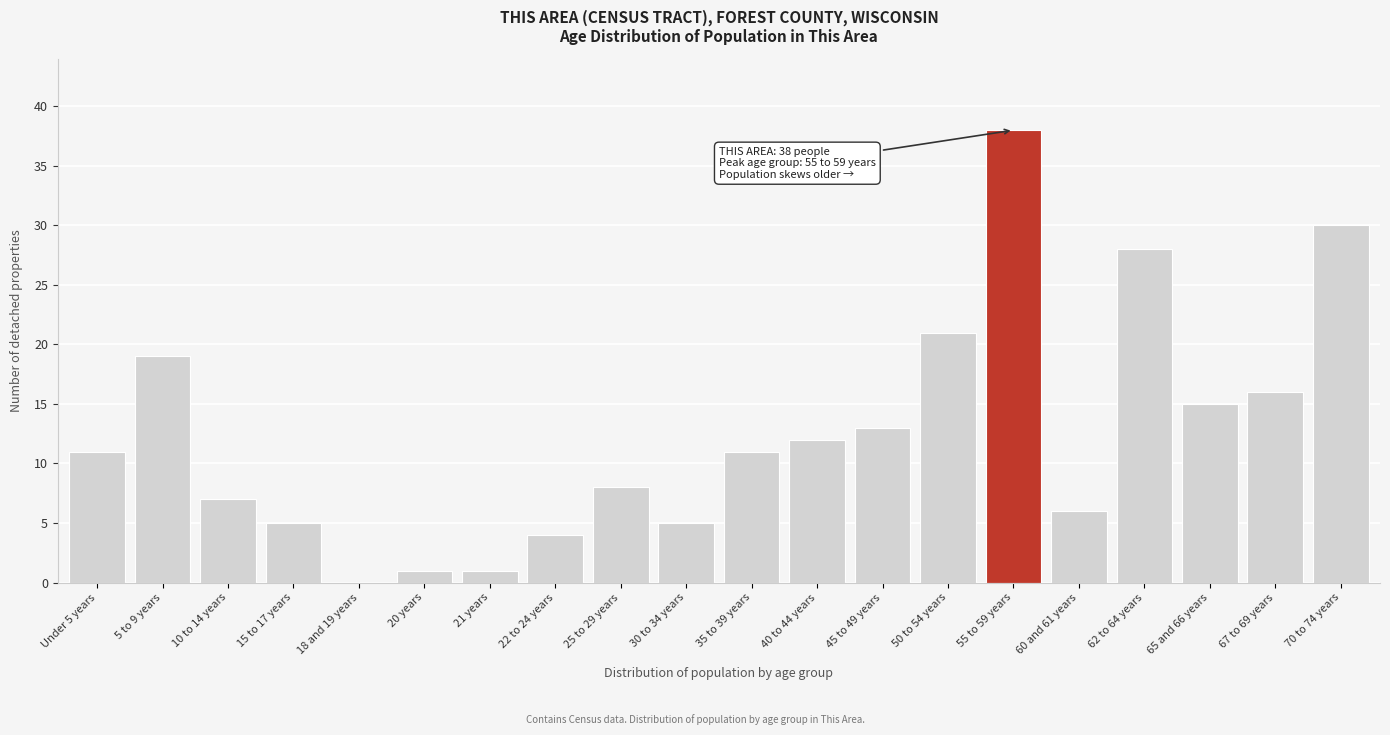

Reading left to right, what are all the values shown in this chart?

Under 5 years=11	5 to 9 years=19	10 to 14 years=7	15 to 17 years=5	18 and 19 years=0	20 years=1	21 years=1	22 to 24 years=4	25 to 29 years=8	30 to 34 years=5	35 to 39 years=11	40 to 44 years=12	45 to 49 years=13	50 to 54 years=21	55 to 59 years=38	60 and 61 years=6	62 to 64 years=28	65 and 66 years=15	67 to 69 years=16	70 to 74 years=30